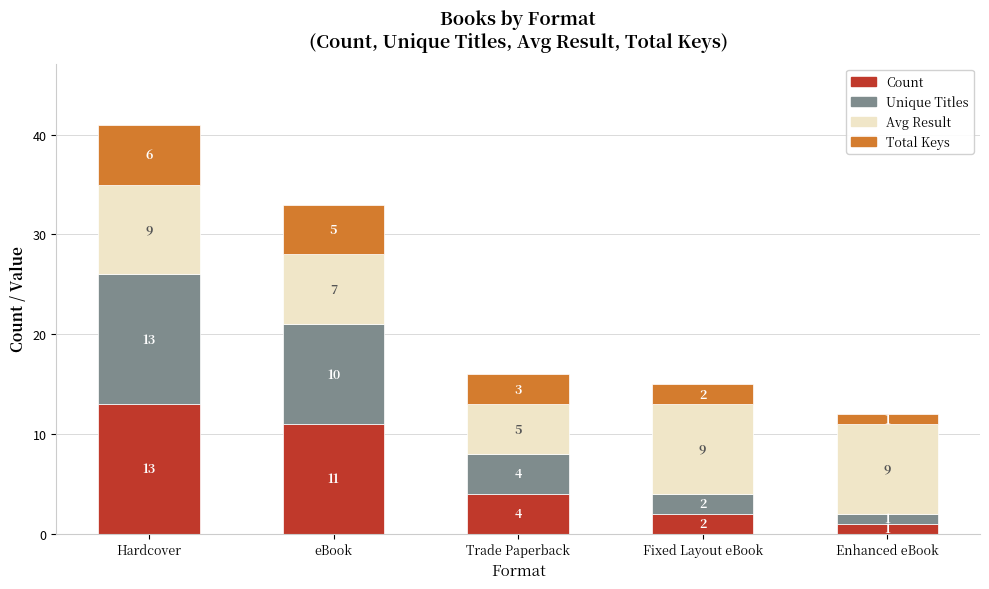

Where is Count nearest to the value 7?

Trade Paperback